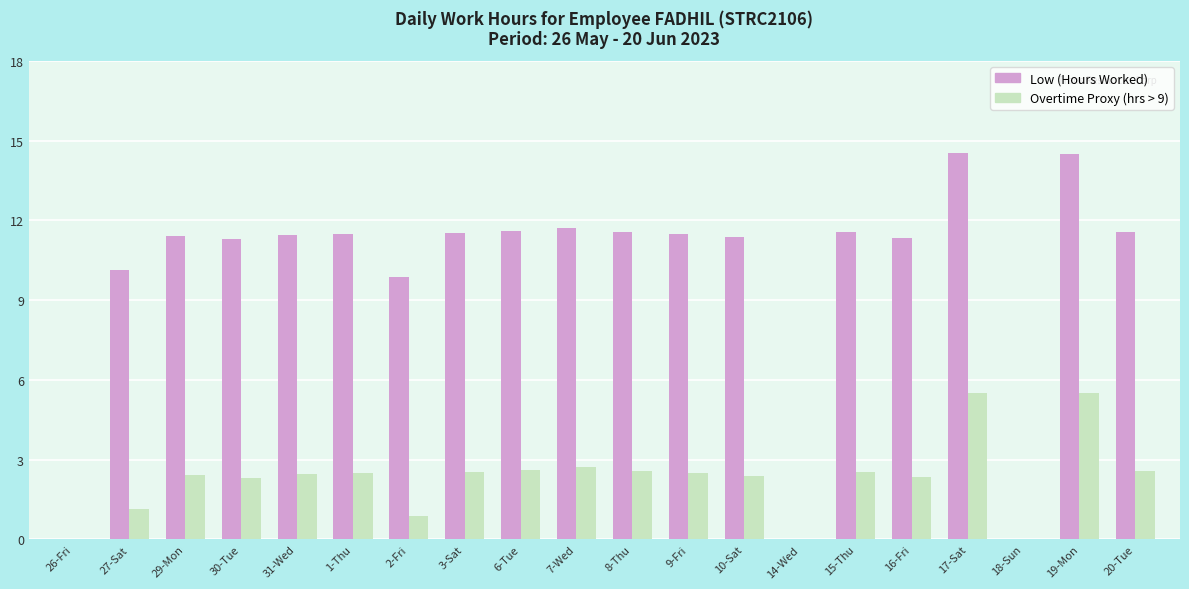

What is the sum of all Overtime Proxy (hrs > 9) values?

45.5